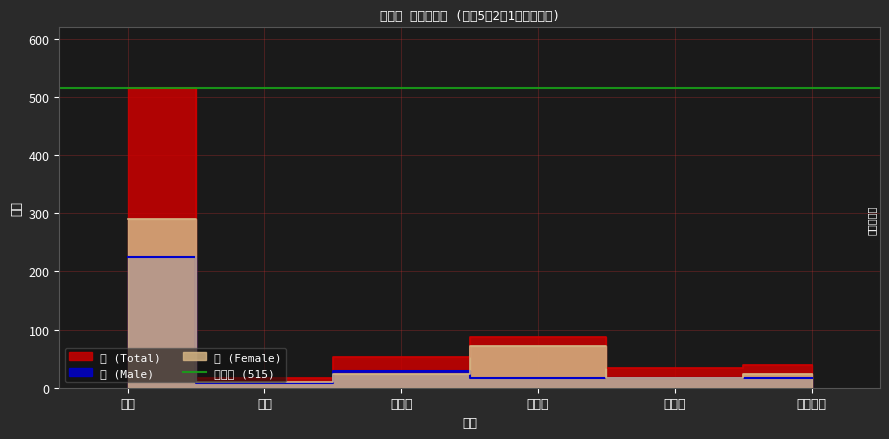

Reading right to left, transcribe all the data shown in this chart.

計 (Total): 鳴子温泉=39	岩出山=34	鹿島台=88	三本木=52	松山=17	古川=515
男 (Male): 鳴子温泉=16	岩出山=17	鹿島台=16	三本木=29	松山=8	古川=225
女 (Female): 鳴子温泉=23	岩出山=17	鹿島台=72	三本木=23	松山=9	古川=290